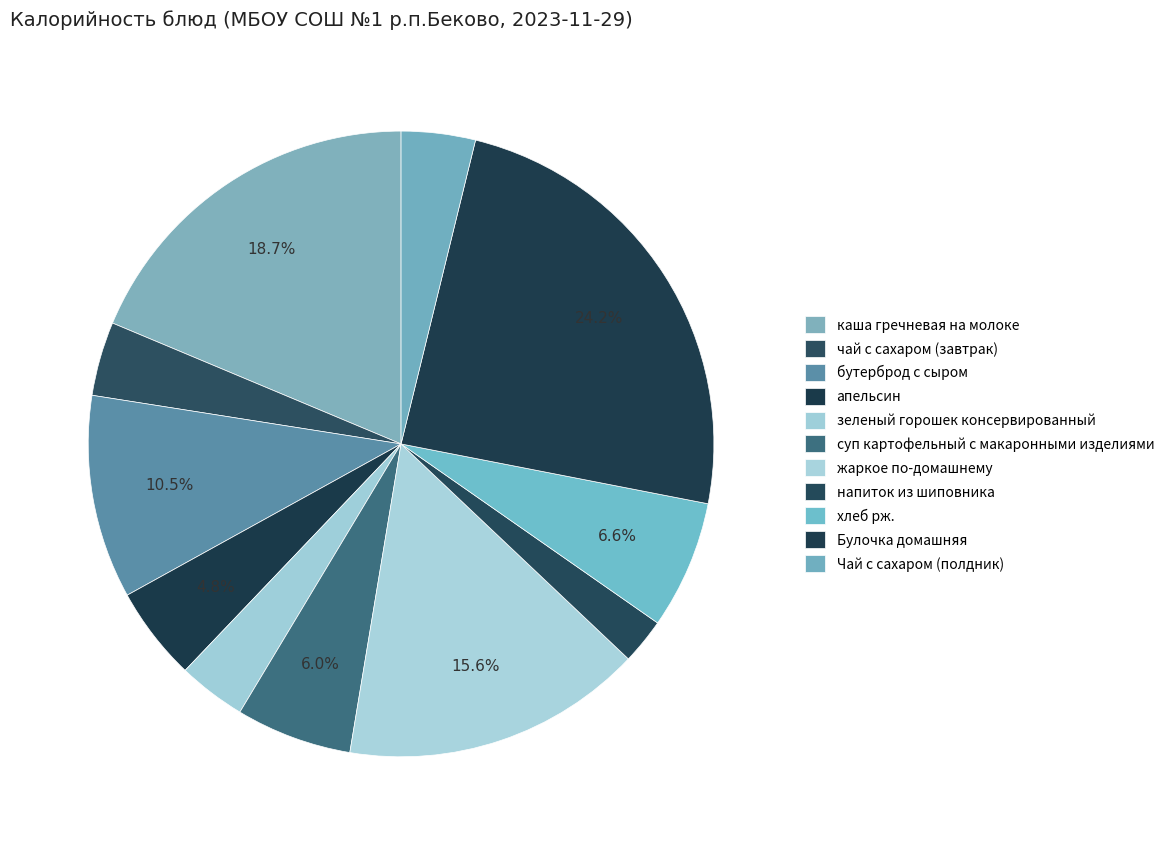

What percentage is NOT represented by жаркое по-домашнему?

84.4%